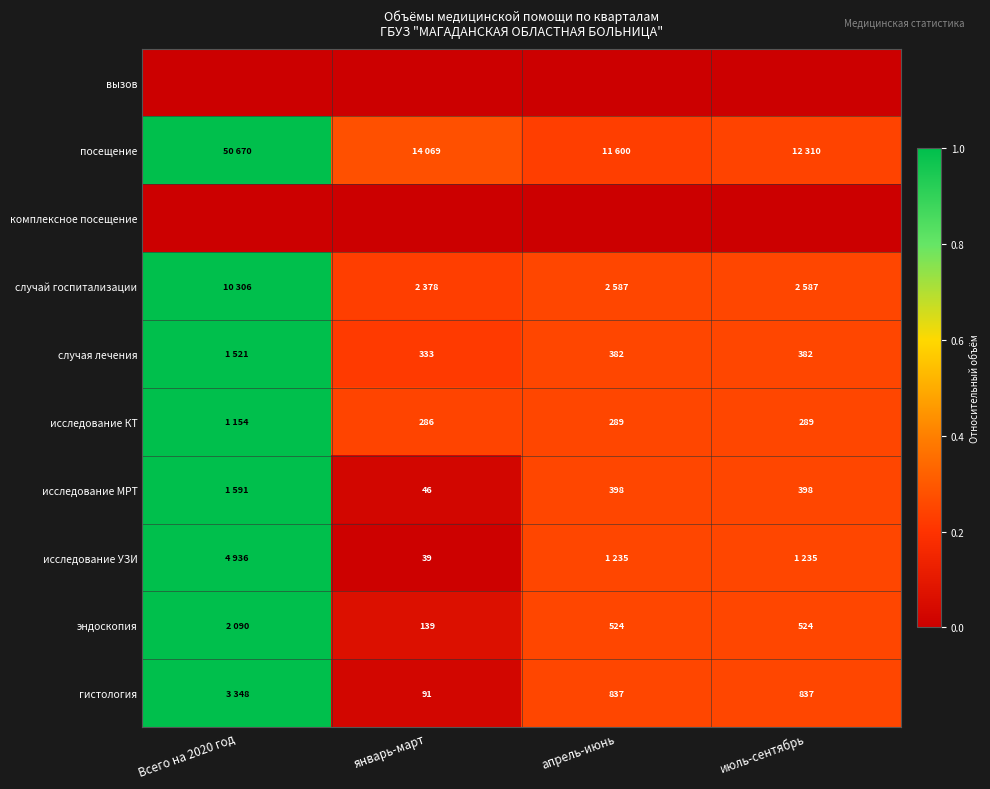

Is the value of гистология at январь-март greater than the value of эндоскопия at апрель-июнь?

No